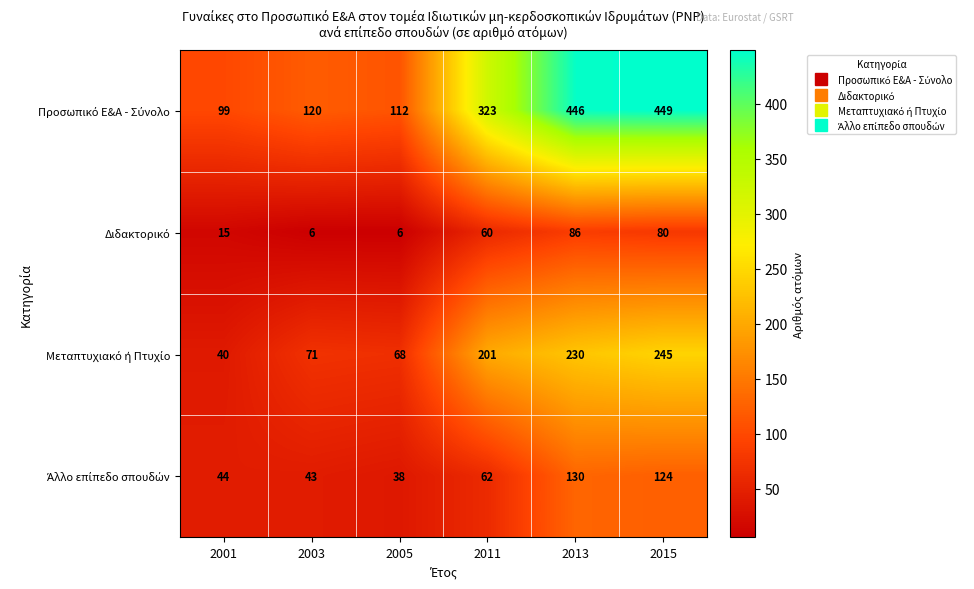

At how many categories does at least one series exceed 95?

6